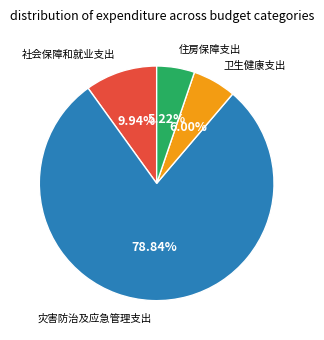

How many slices are in this pie chart?

4